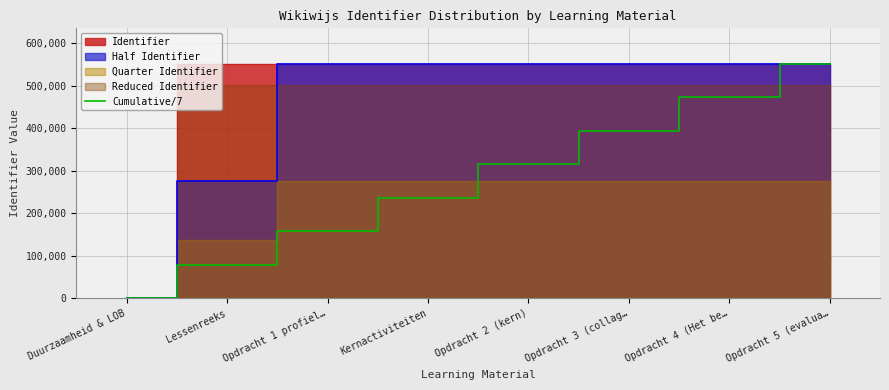

Rank the categories by Cumulative/7 value from lowest to highest.

Duurzaamheid & LOB, Lessenreeks, Opdracht 1 profiel…, Kernactiviteiten, Opdracht 2 (kern), Opdracht 3 (collag…, Opdracht 4 (Het be…, Opdracht 5 (evalua…